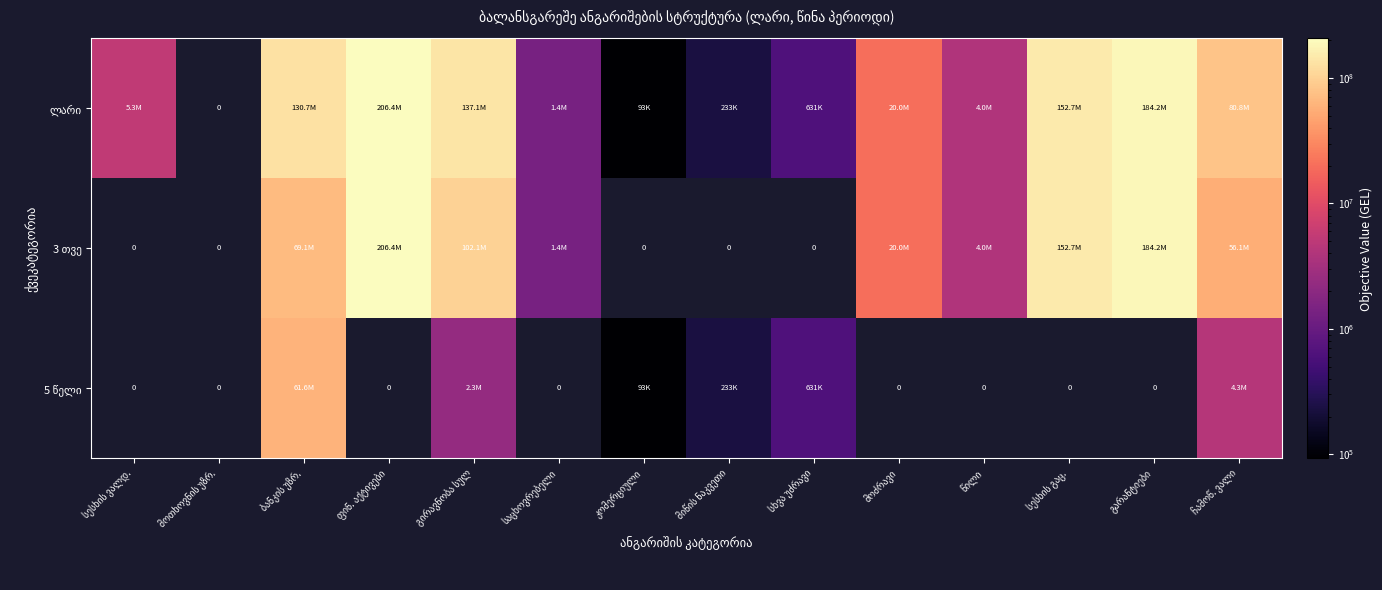

Is it true that 3 თვე equals 102128370.7 at გირავნობა სულ?

True